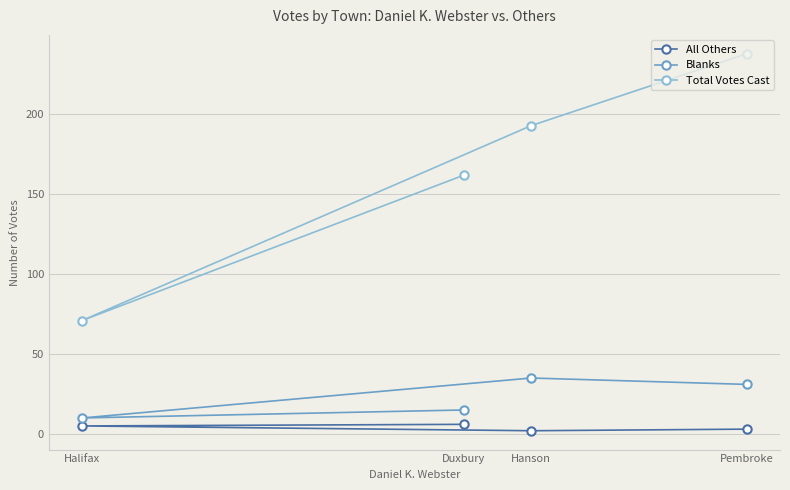

Reading left to right, list all the values displayed in this chart.

All Others: Duxbury=6	Halifax=5	Hanson=2	Pembroke=3
Blanks: Duxbury=15	Halifax=10	Hanson=35	Pembroke=31
Total Votes Cast: Duxbury=162	Halifax=71	Hanson=193	Pembroke=238